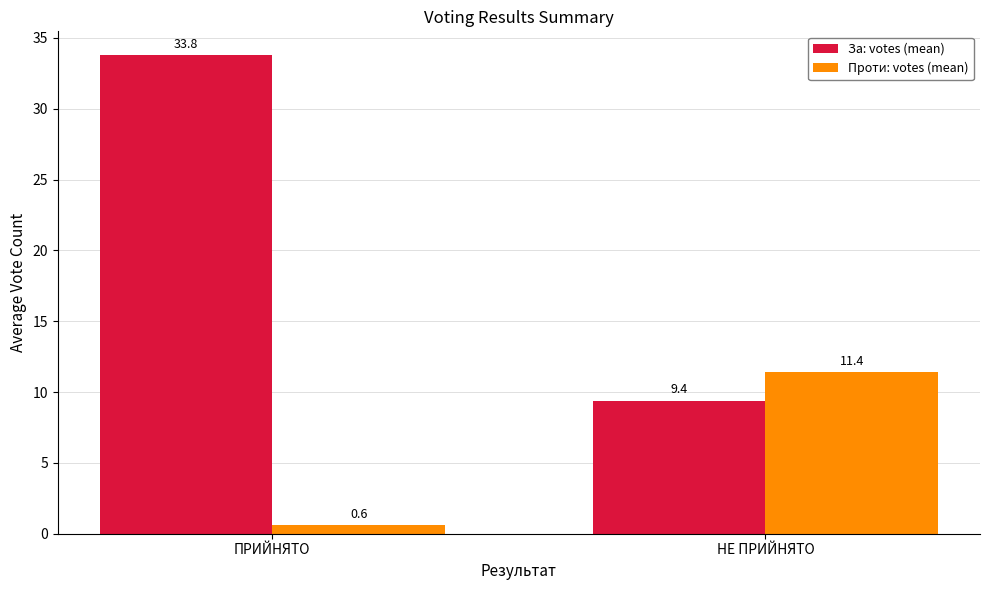

At which category is the sum across all series the highest?

ПРИЙНЯТО